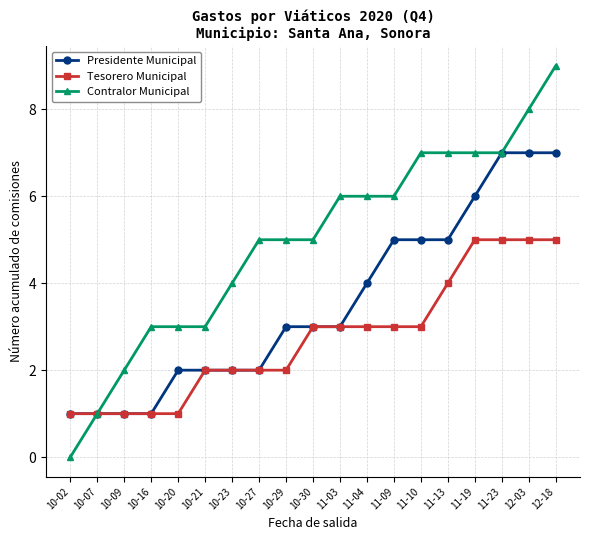

What position from the left is 10-27?

8